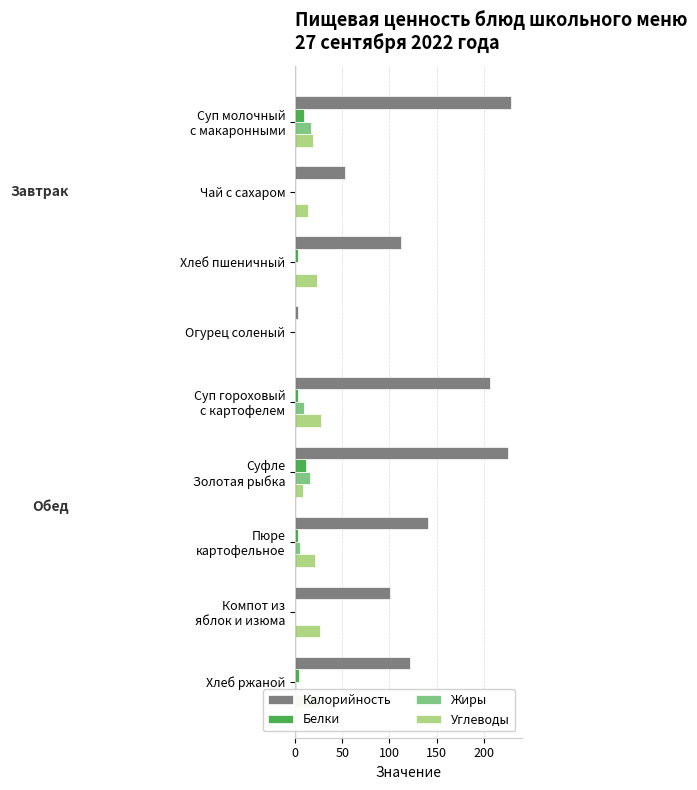

What is the highest value of the Белки series?

12.0